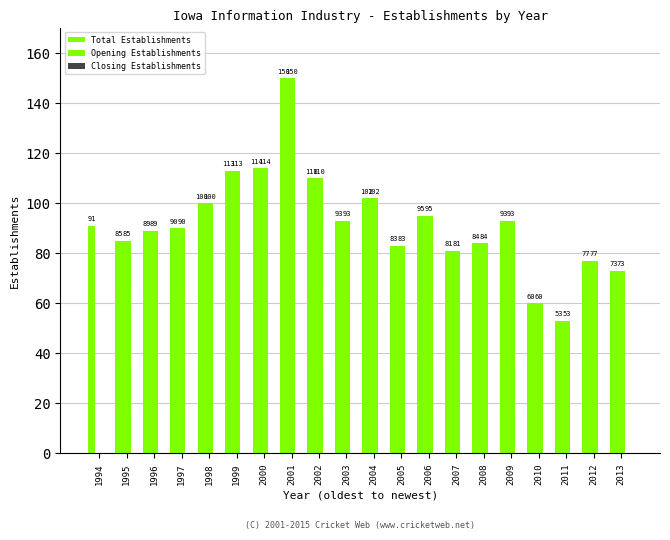

What is the maximum value shown in the chart?

150